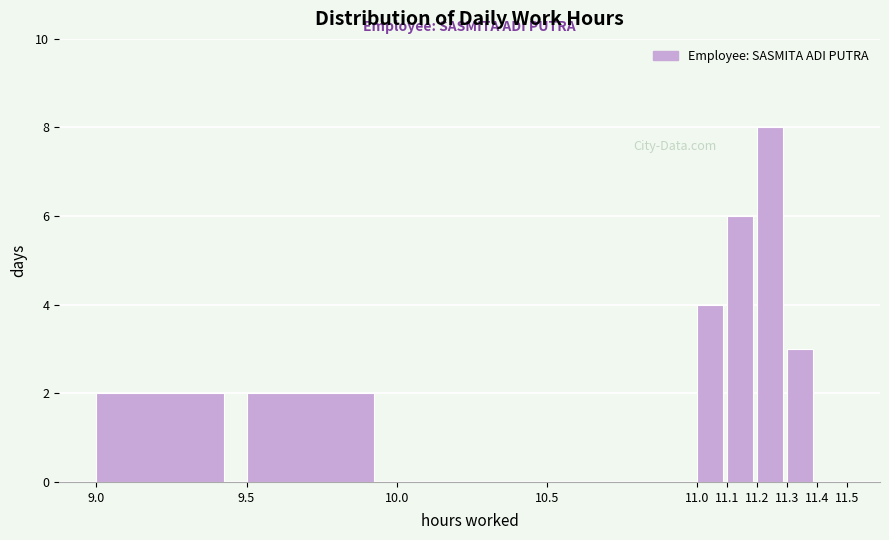

Which range on the x-axis has the tallest bar?

11.2 to 11.3